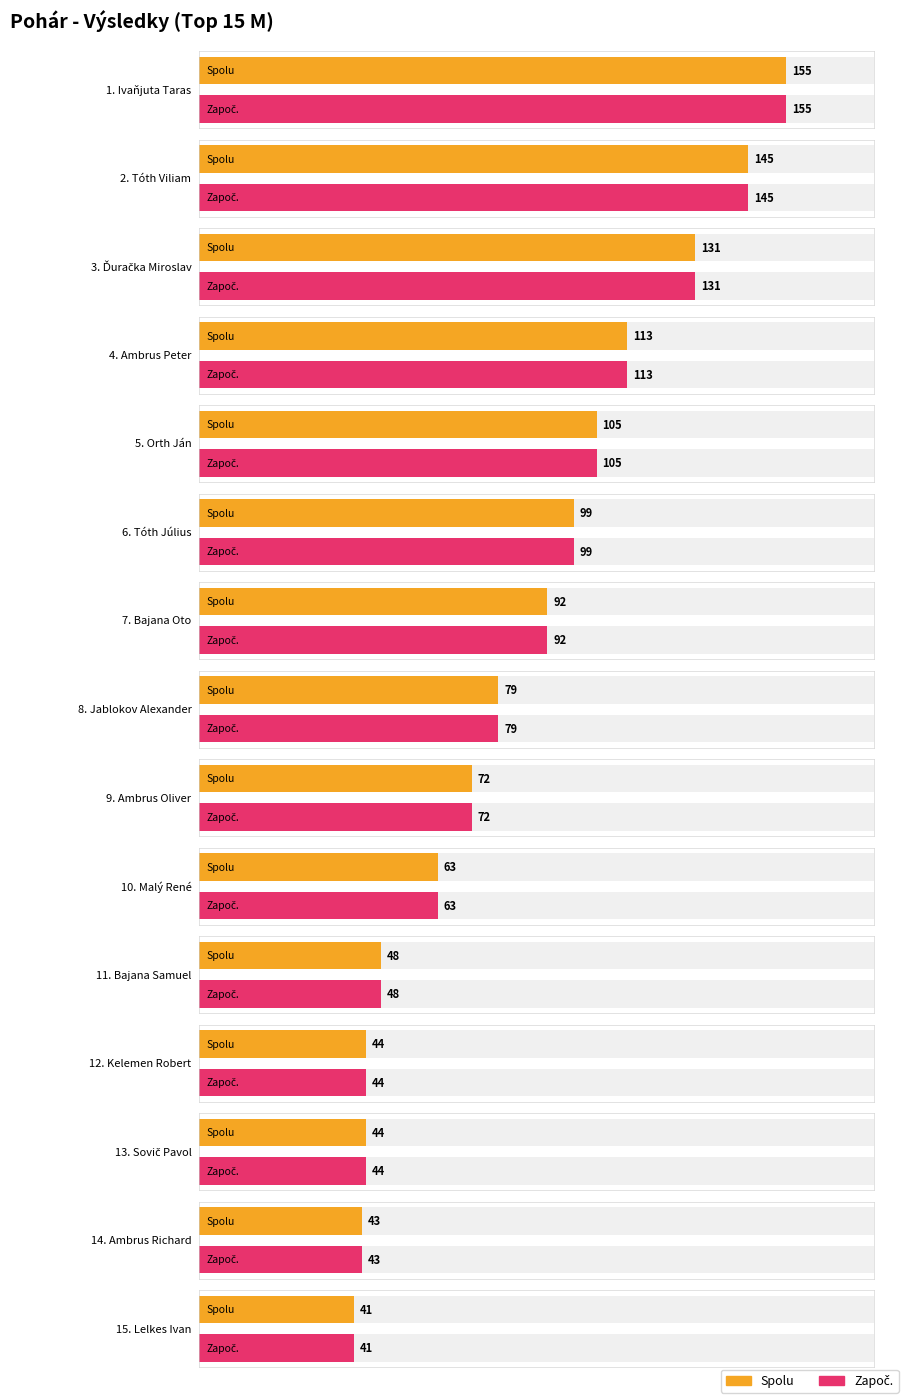

What are all the series names shown in the legend?

Spolu, Zapoc